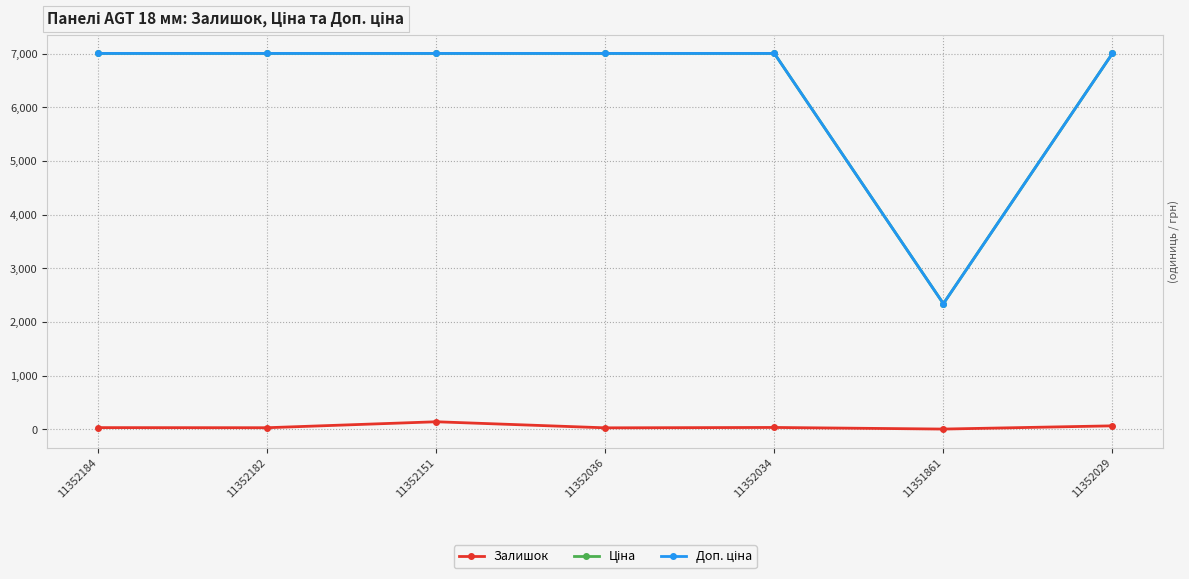

At how many categories does at least one series exceed 1315?

7